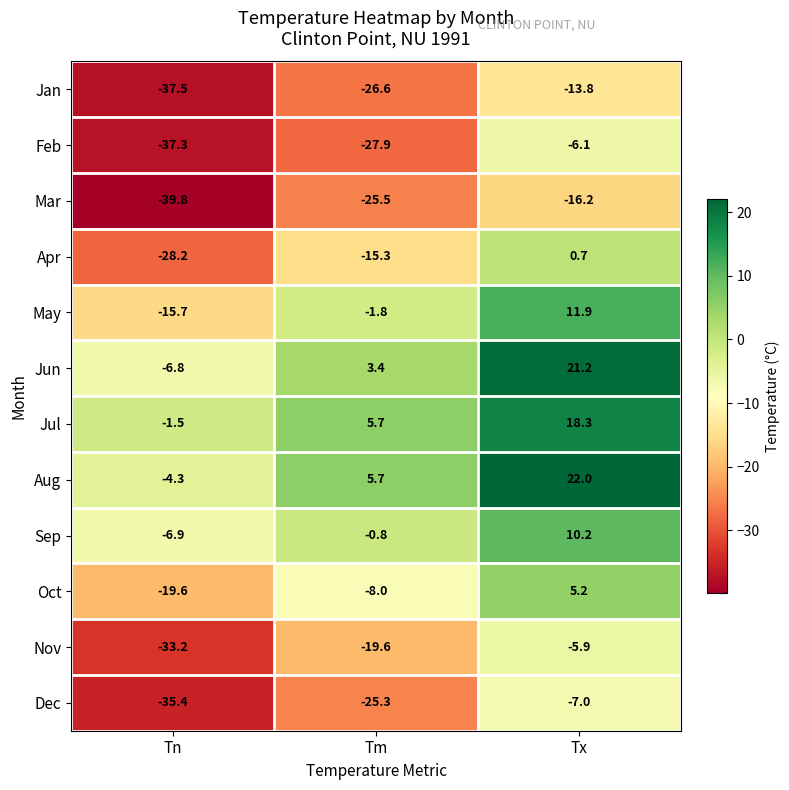

What is the spread (max minus min) of values at Tn?

38.3